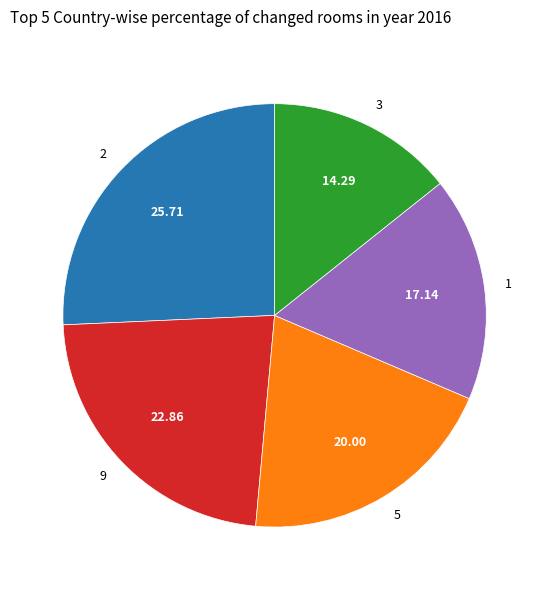

Count the number of slices in the pie.

5